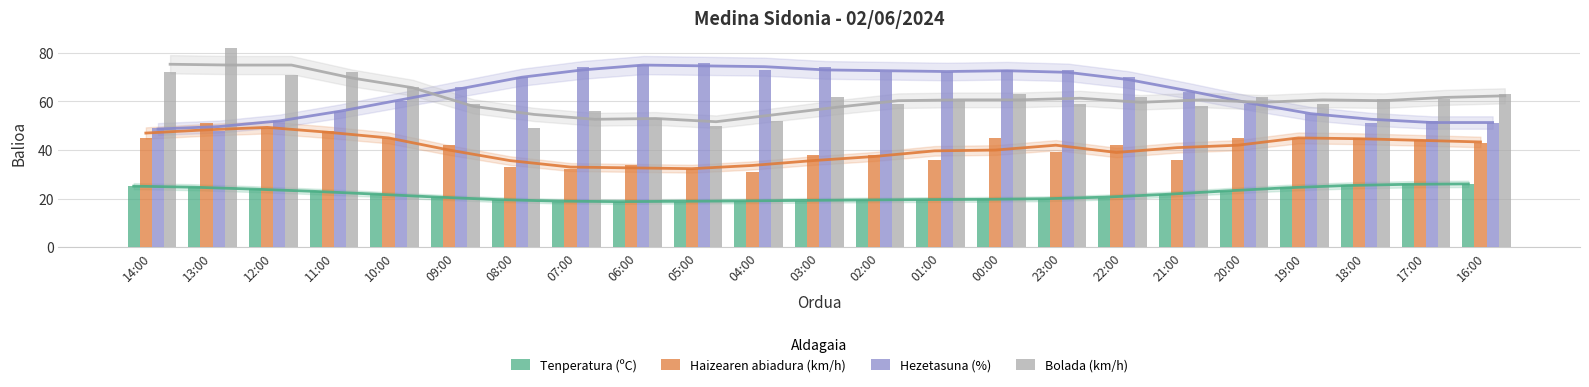

Are the bars horizontal?

No